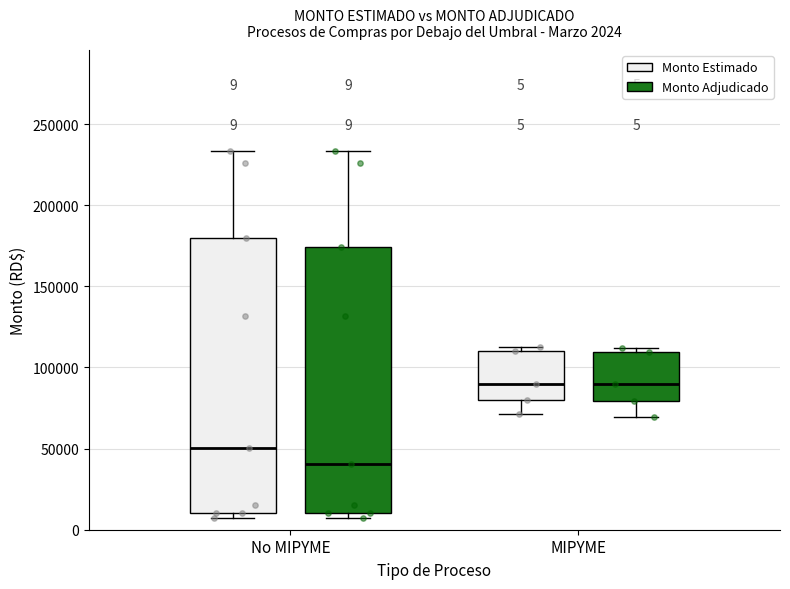

Comparing the boxes themselves (not the whiskers), which one is the tallest?

No MIPYME (Monto Estimado)